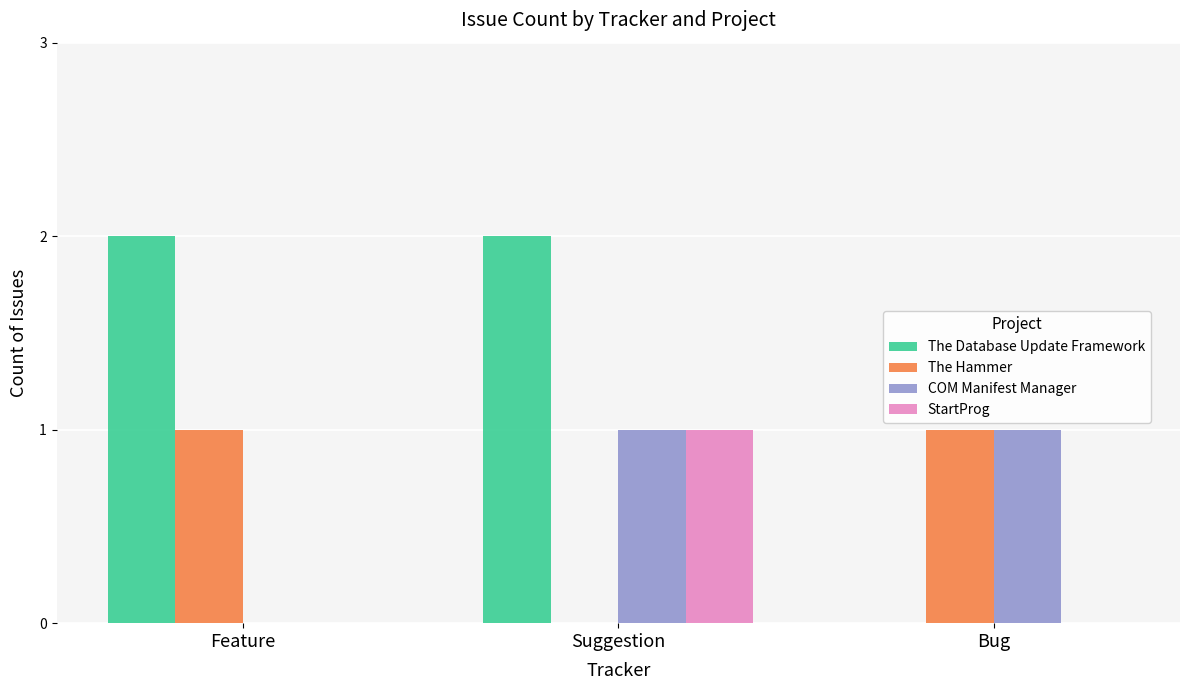

What is the sum of all The Hammer values?

2